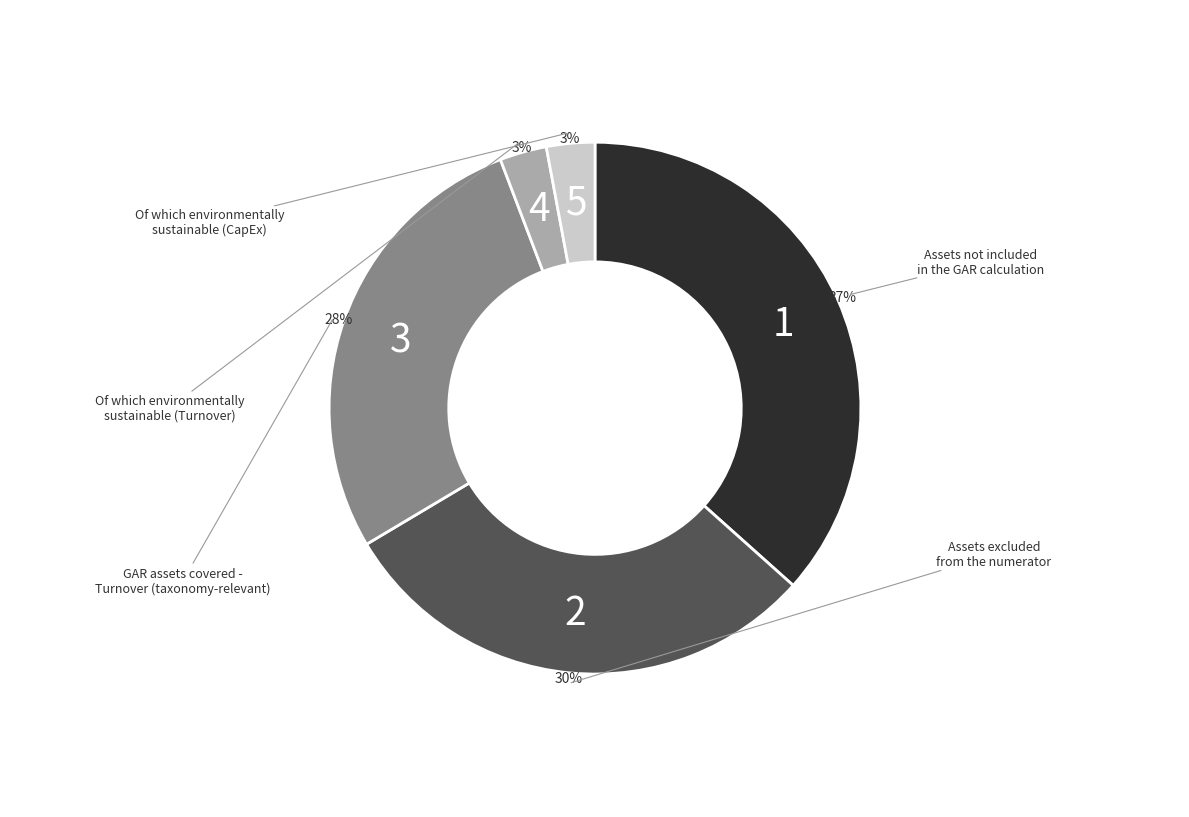

Is there a majority slice in this chart?

No